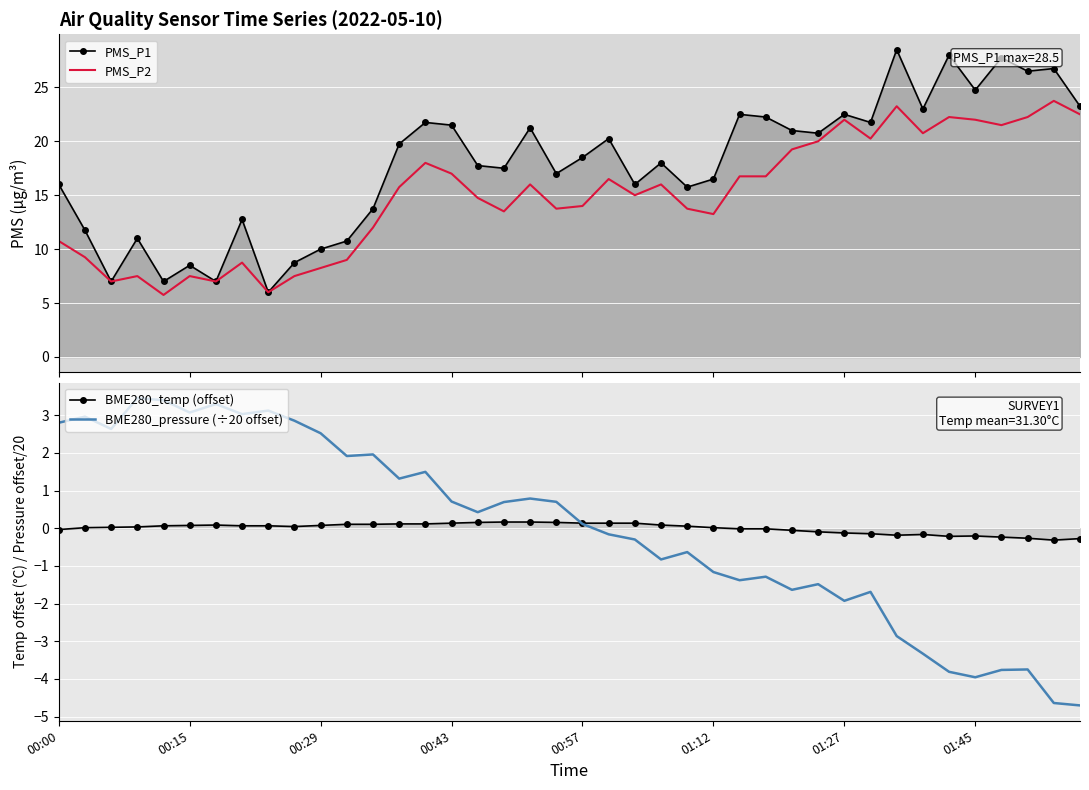

What is the sum of the BME280_temp (offset) values at 25 and 17?

0.2